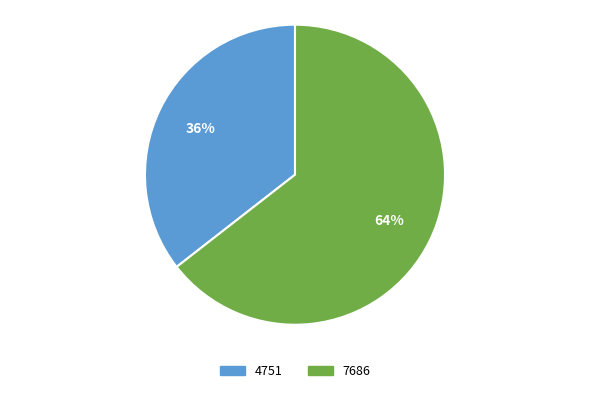

The 4751 slice represents 23% of the pie. True or false?

False